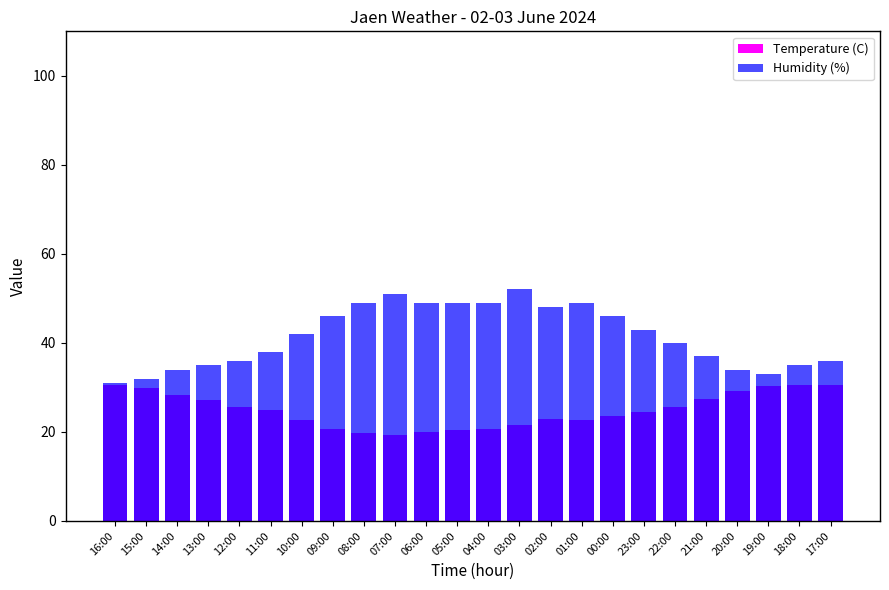

What is the difference between the highest and lowest values at 21:00?

9.5